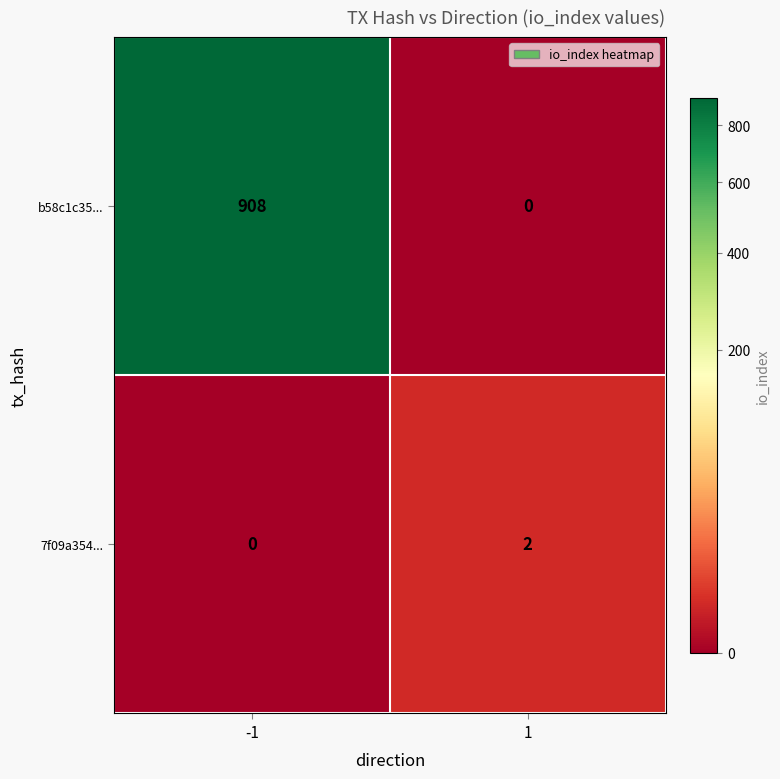

Which category has the highest value across all series?

-1